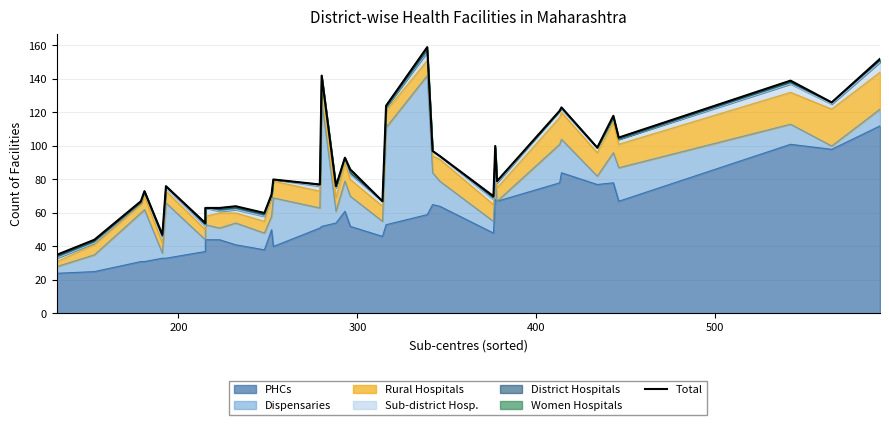

What is the value of the 13th point from the left?

80